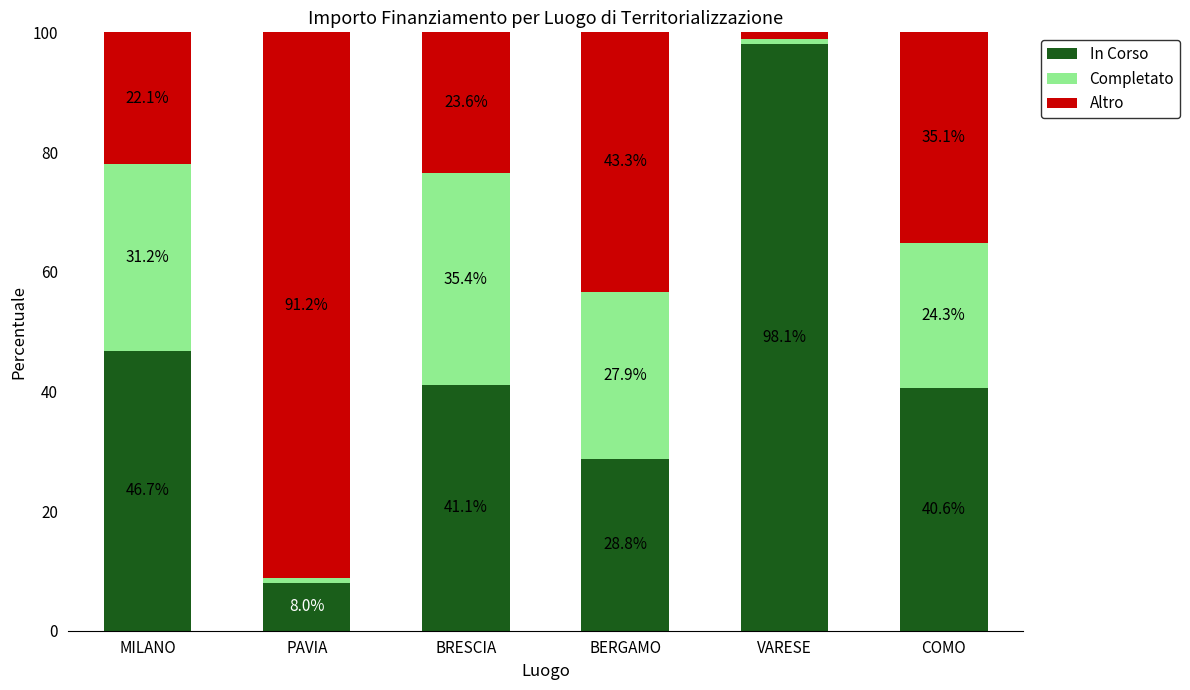

Are the bars grouped side by side (vs. stacked)?

No